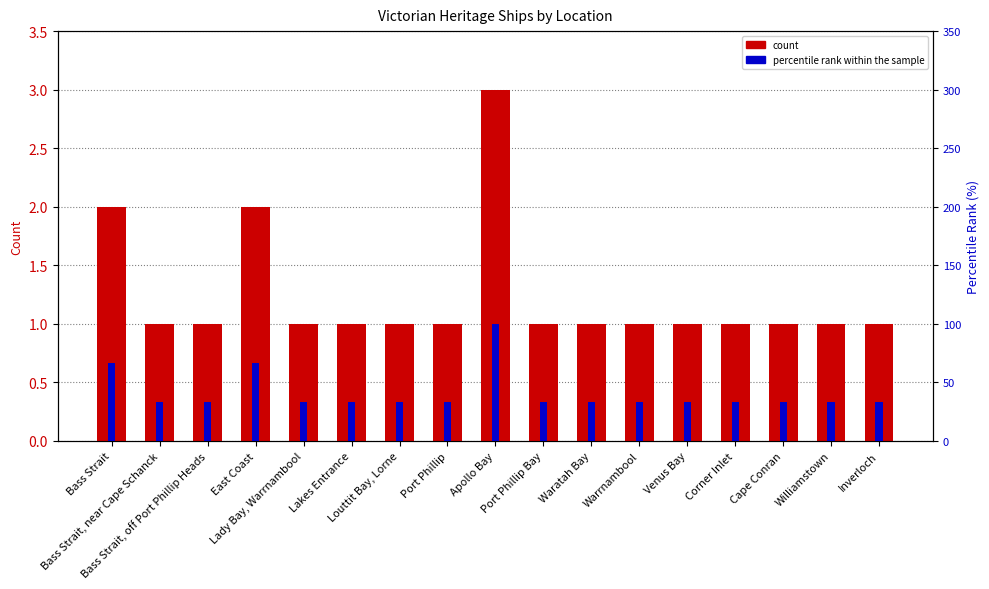

List the series in order of their overall mean, lowest first.

count, percentile rank within the sample